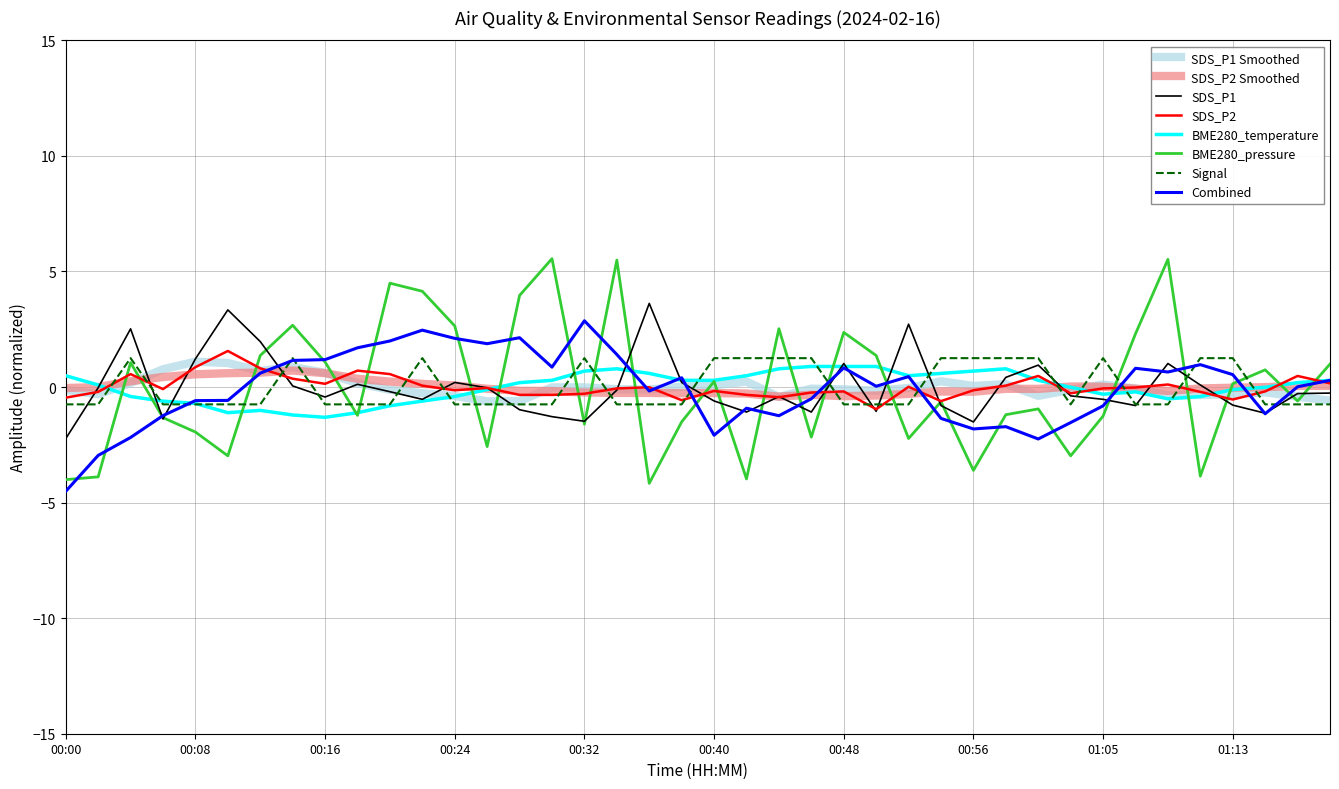

What is the maximum value for SDS_P1 Smoothed?

1.1